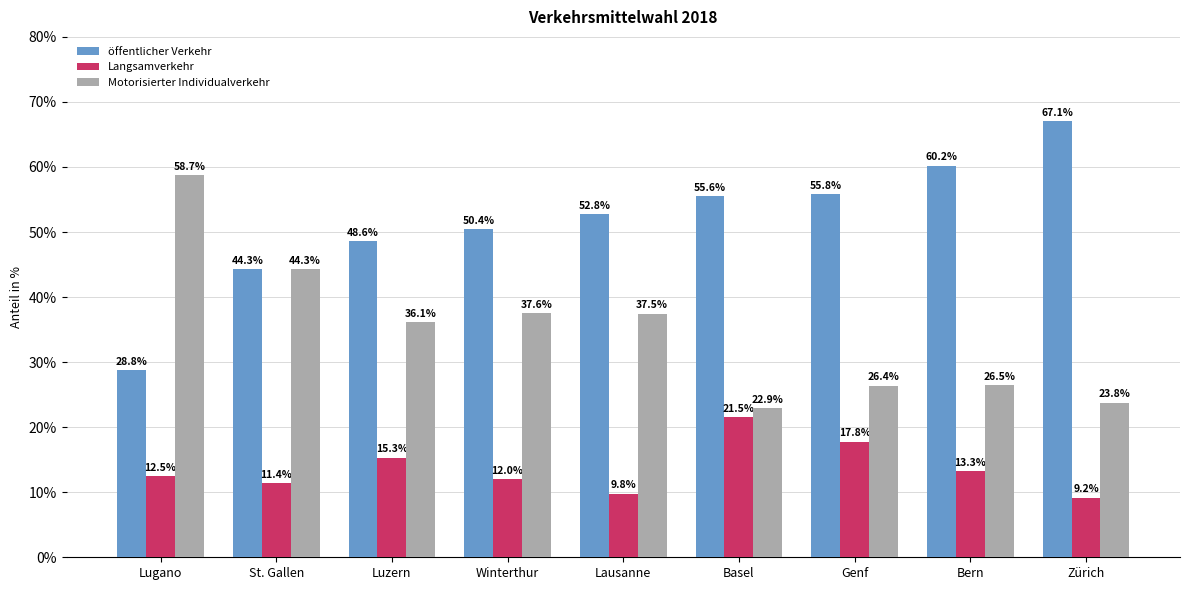

Rank the categories by Langsamverkehr value from highest to lowest.

Basel, Genf, Luzern, Bern, Lugano, Winterthur, St. Gallen, Lausanne, Zürich